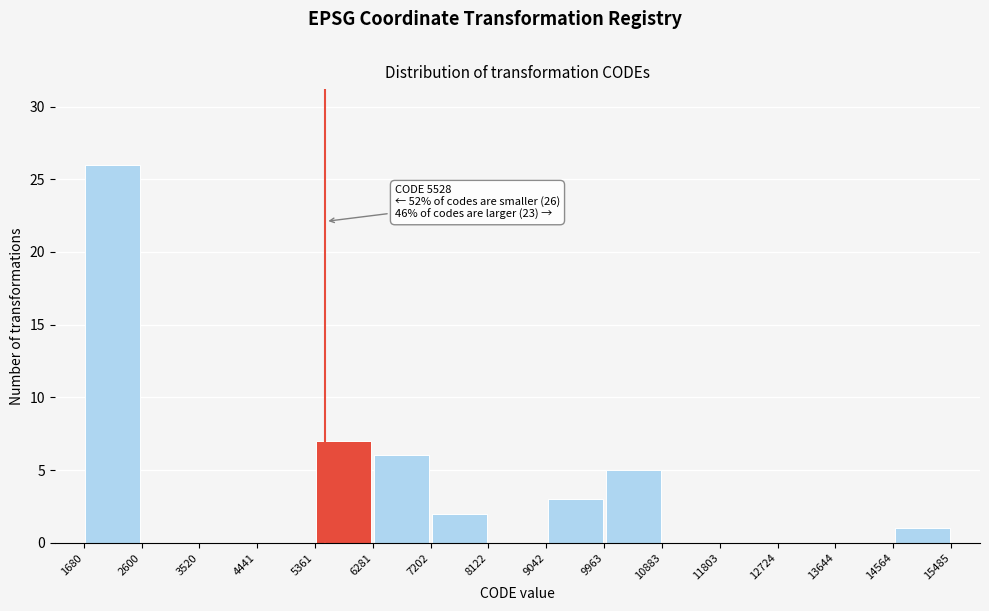

Which range on the x-axis has the tallest bar?

1680 to 2600